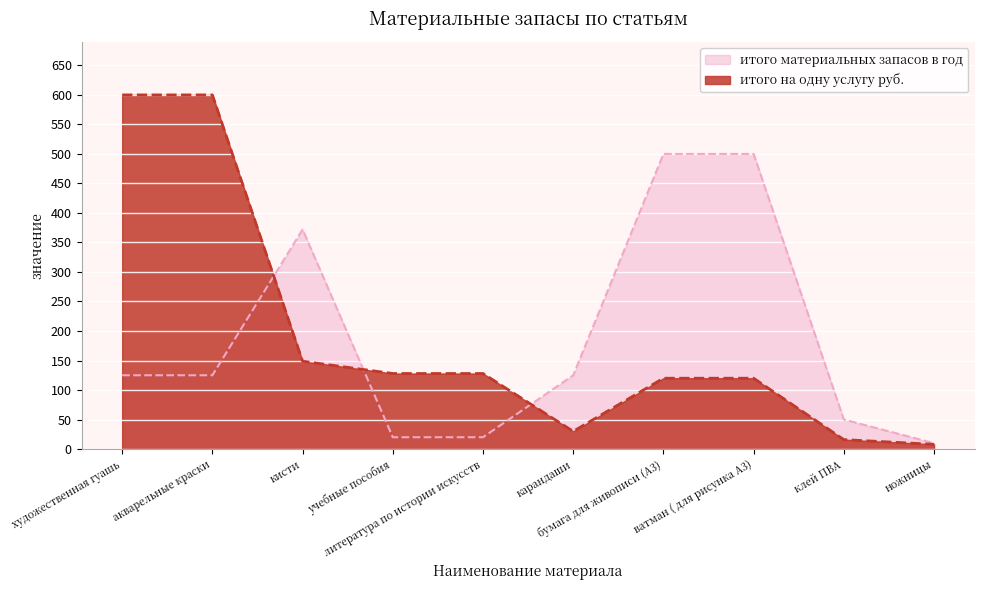

Rank the series at акварельные краски from lowest to highest value.

итого материальных запасов в год, итого на одну услугу руб.